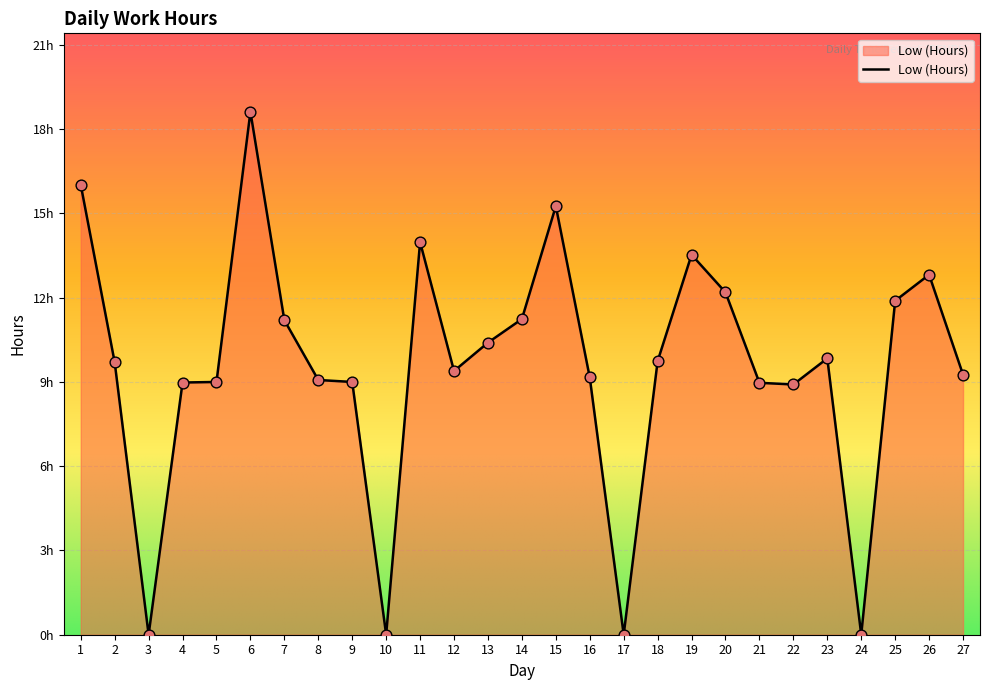

Is this an area chart (filled region under the line)?

Yes